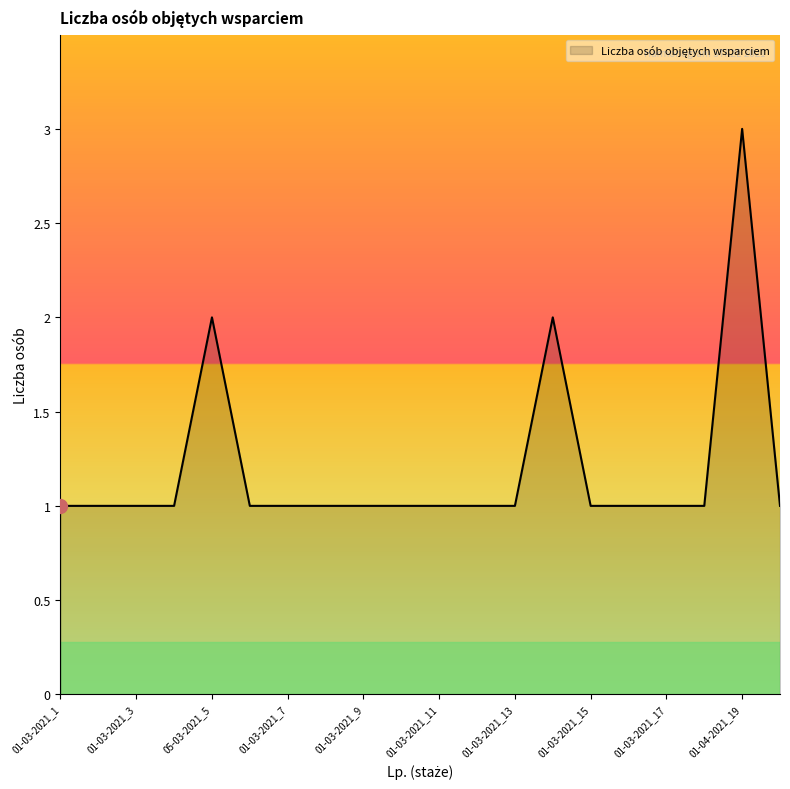

What is the greatest value displayed?

3